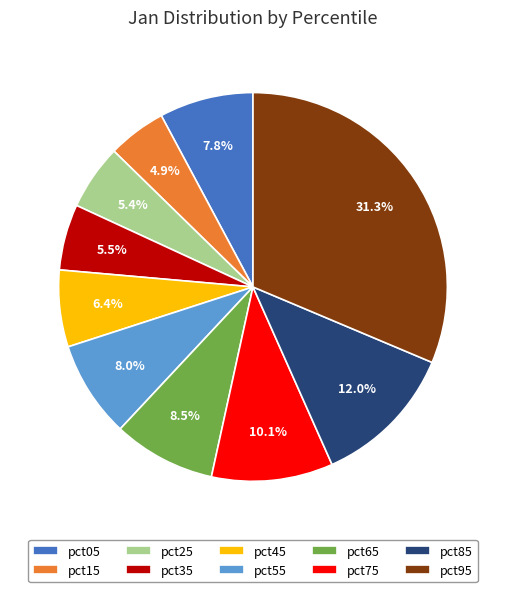

How many segments does this pie chart have?

10